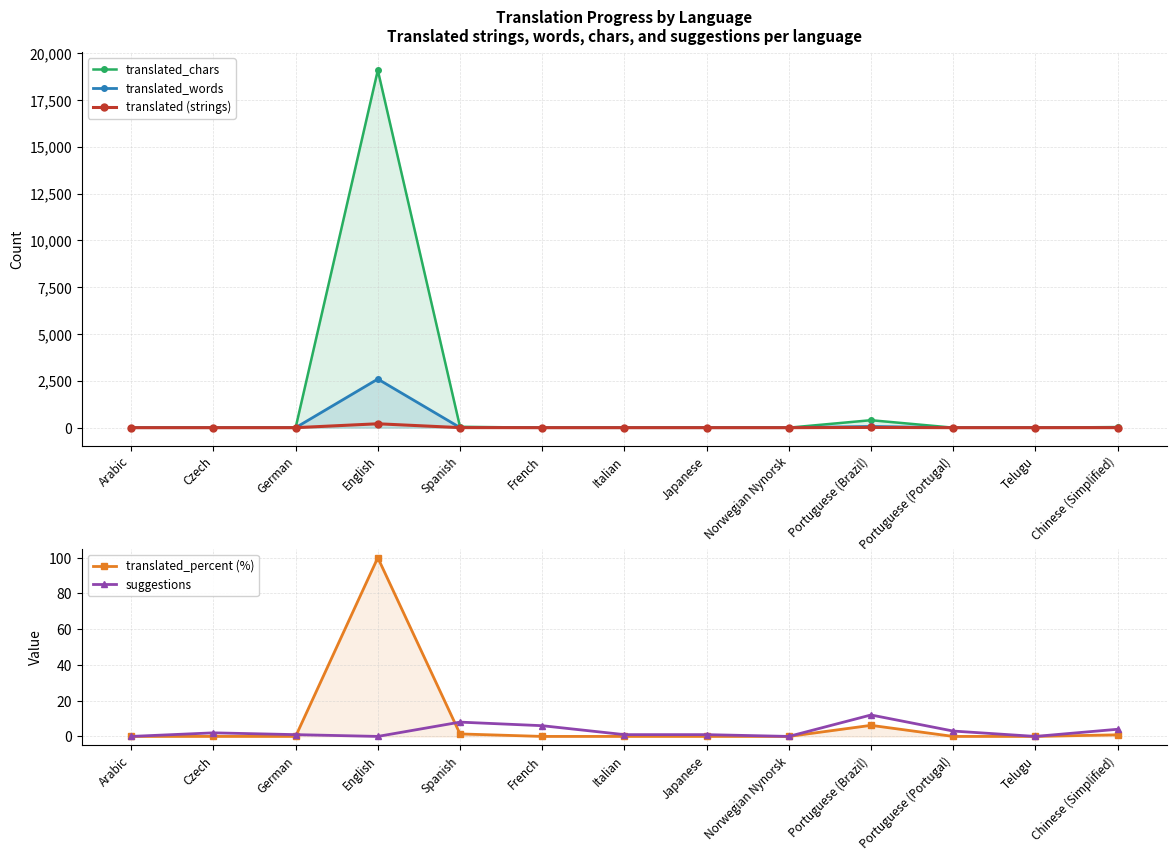

What is the difference between the maximum and minimum values in the translated_percent (%) series?

100.0